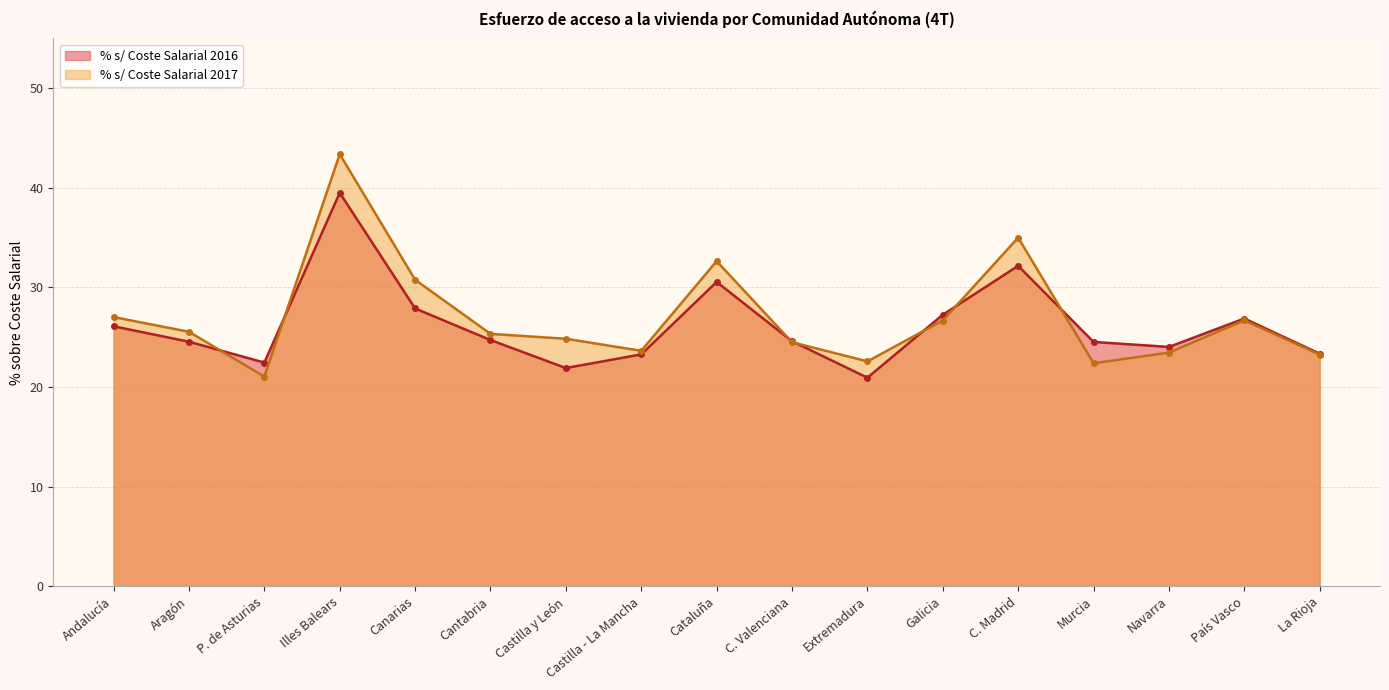

Reading left to right, transcribe all the data shown in this chart.

% s/ Coste Salarial 2016: 26.1	24.6	22.5	39.5	27.9	24.7	21.9	23.3	30.6	24.6	20.9	27.3	32.2	24.5	24.0	26.9	23.4
% s/ Coste Salarial 2017: 27.0	25.6	21.1	43.4	30.8	25.3	24.9	23.6	32.6	24.5	22.6	26.7	35.0	22.4	23.5	26.7	23.3